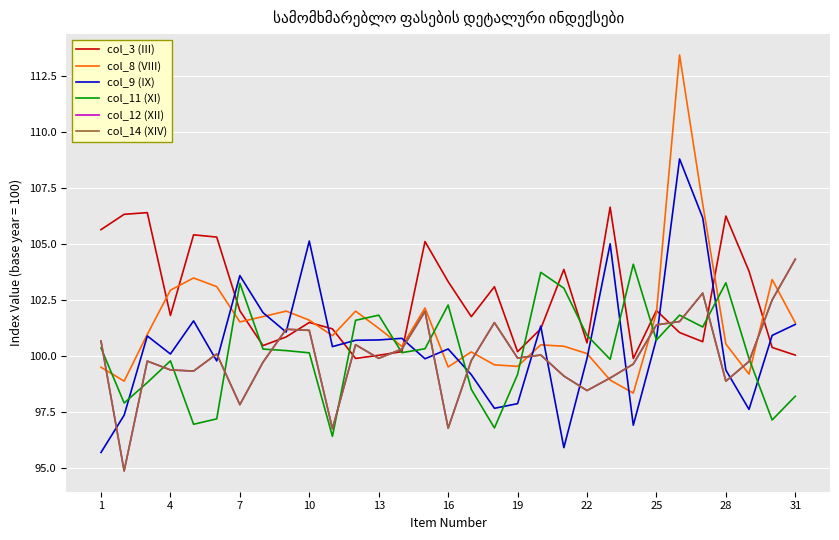

Does the chart display data point markers on the line(s)?

No